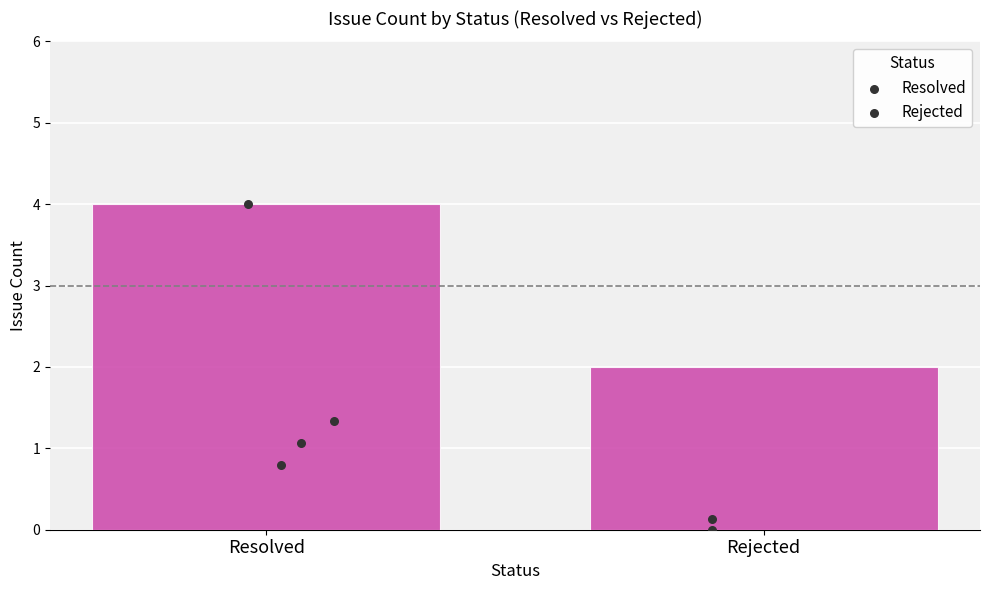

What is the change in value from Resolved to Rejected?

-2